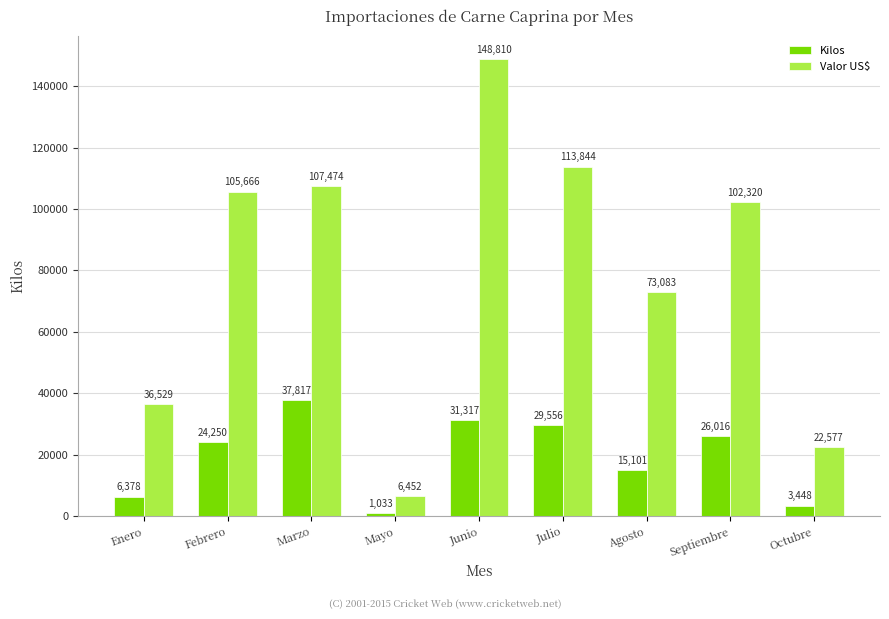

What is the difference between the maximum and minimum values in the Kilos series?

36783.7